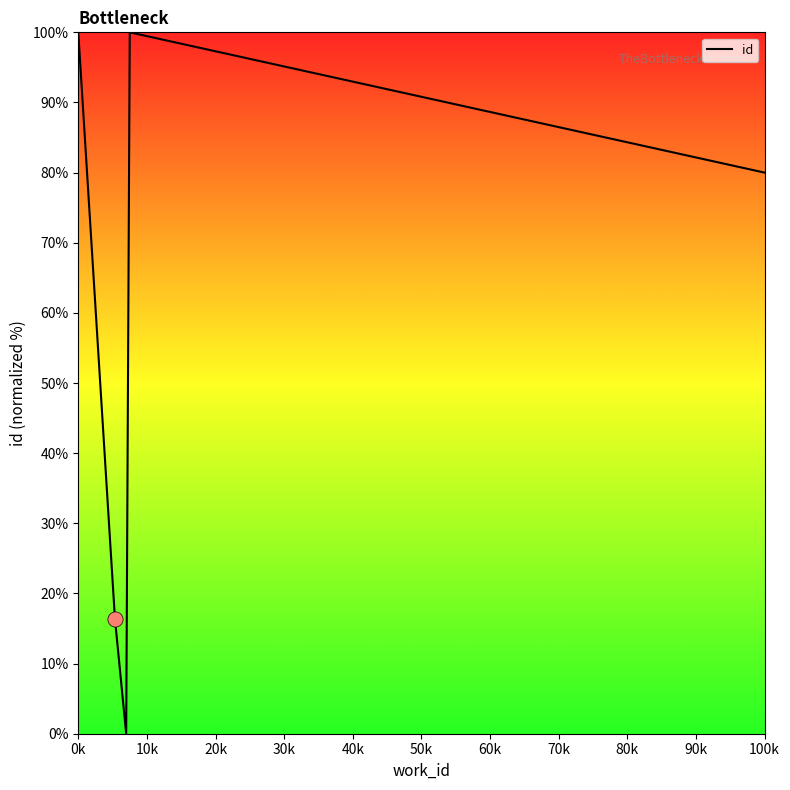

What is the average value?

59.3